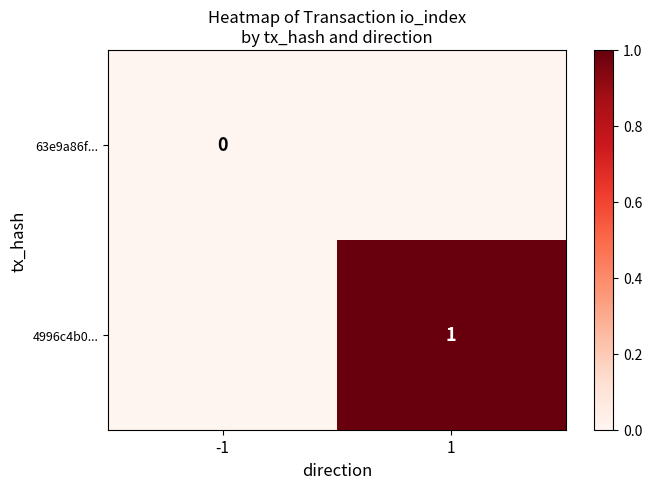

Is it true that 4996c4b0... equals 1 at 1?

True